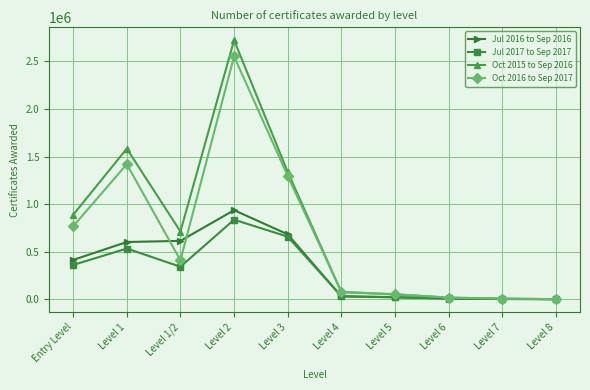

How many data points does each series have?

10